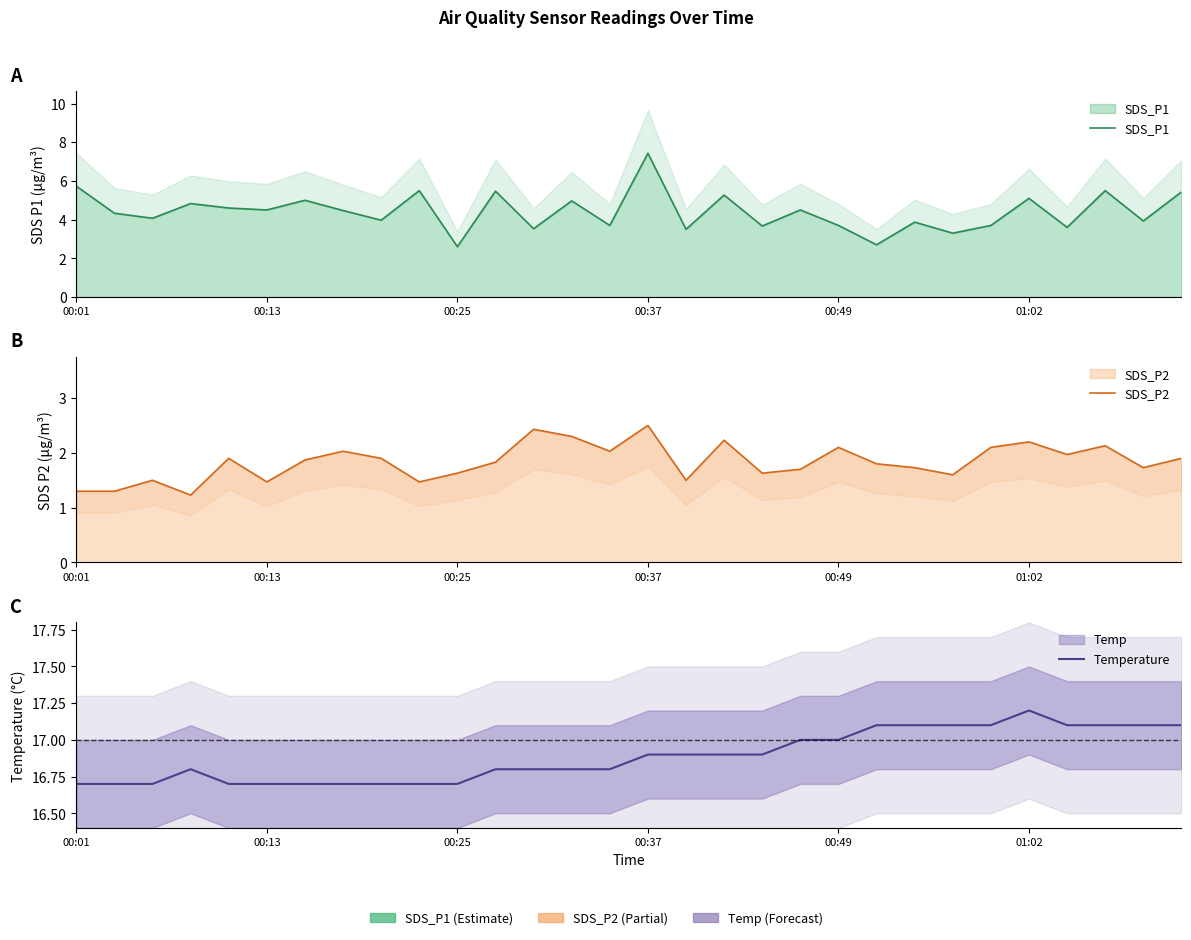

How many categories are shown in the chart?

30